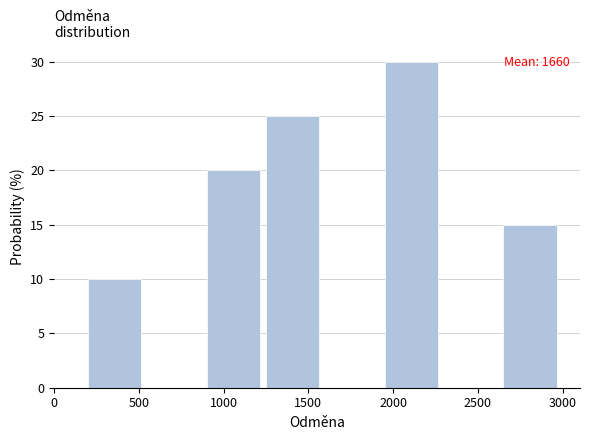

Over which range of the x-axis is the bar tallest?

1950 to 2300